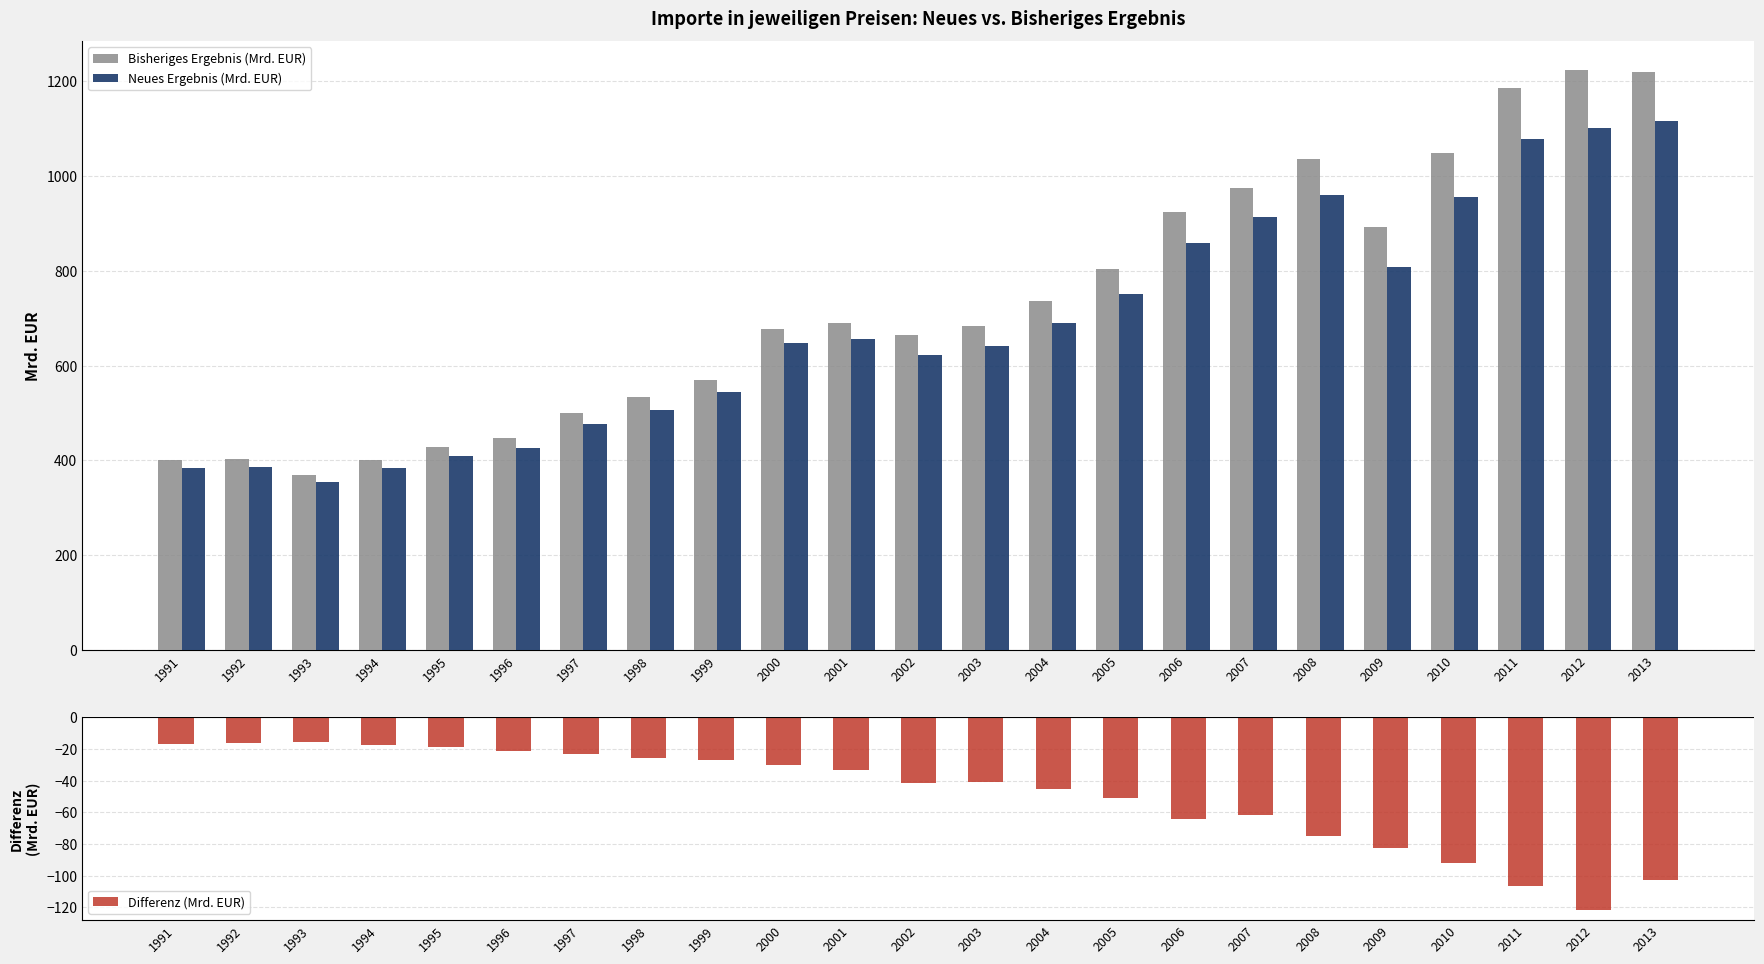

Does the chart contain any negative values?

Yes